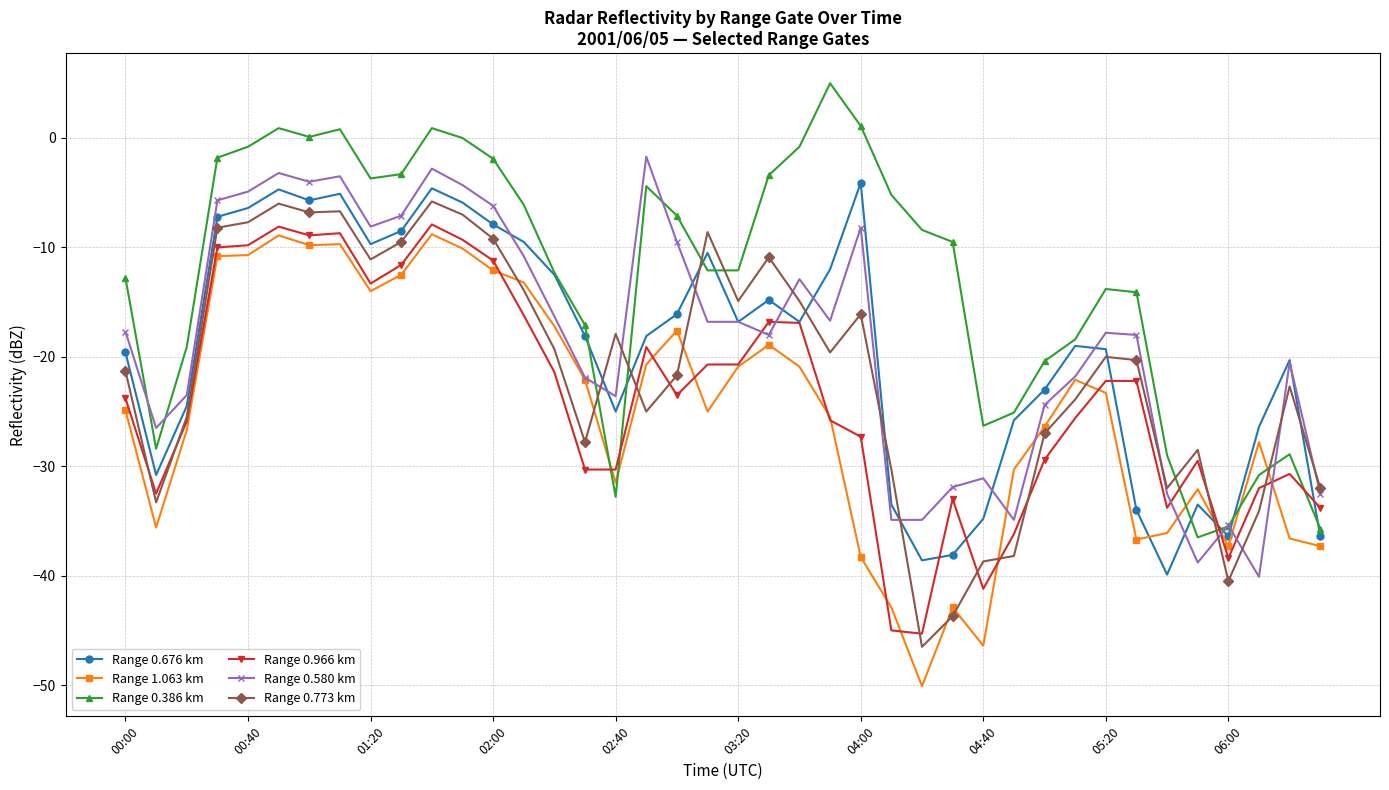

How many values in the Range 1.063 km series exceed -23?

19